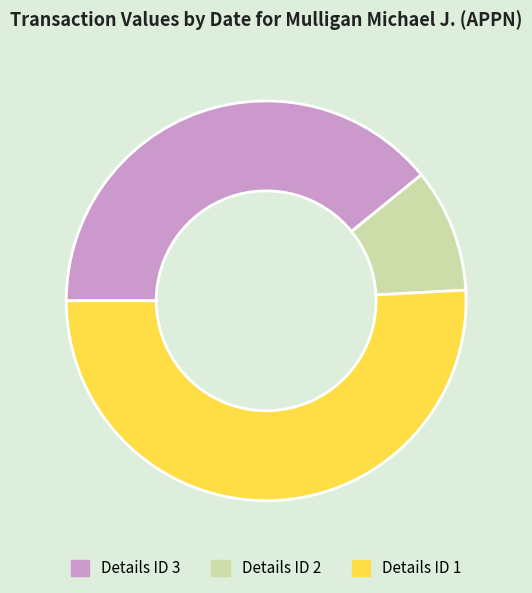

The Details ID 3 slice represents 39% of the pie. True or false?

True